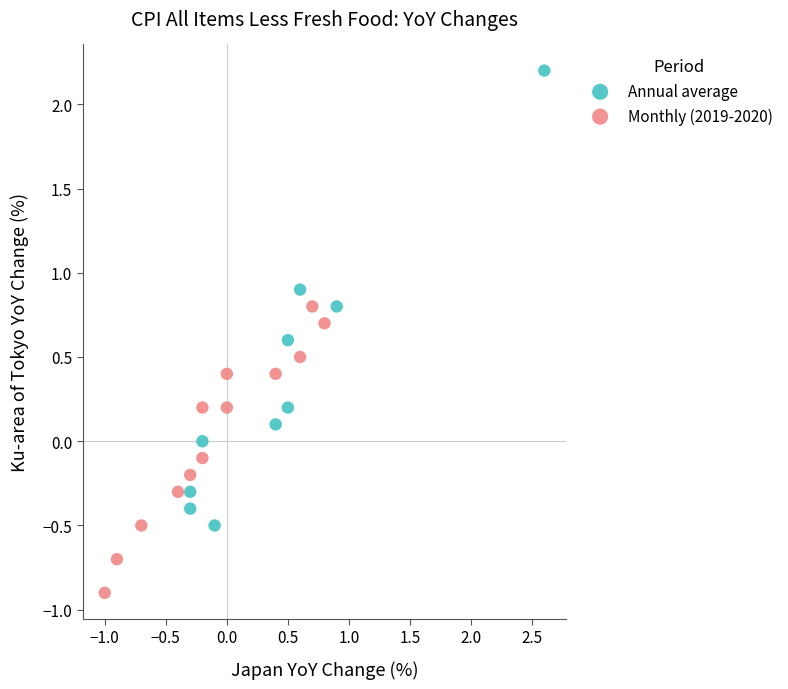

Which series contains the highest Y value?

Annual average